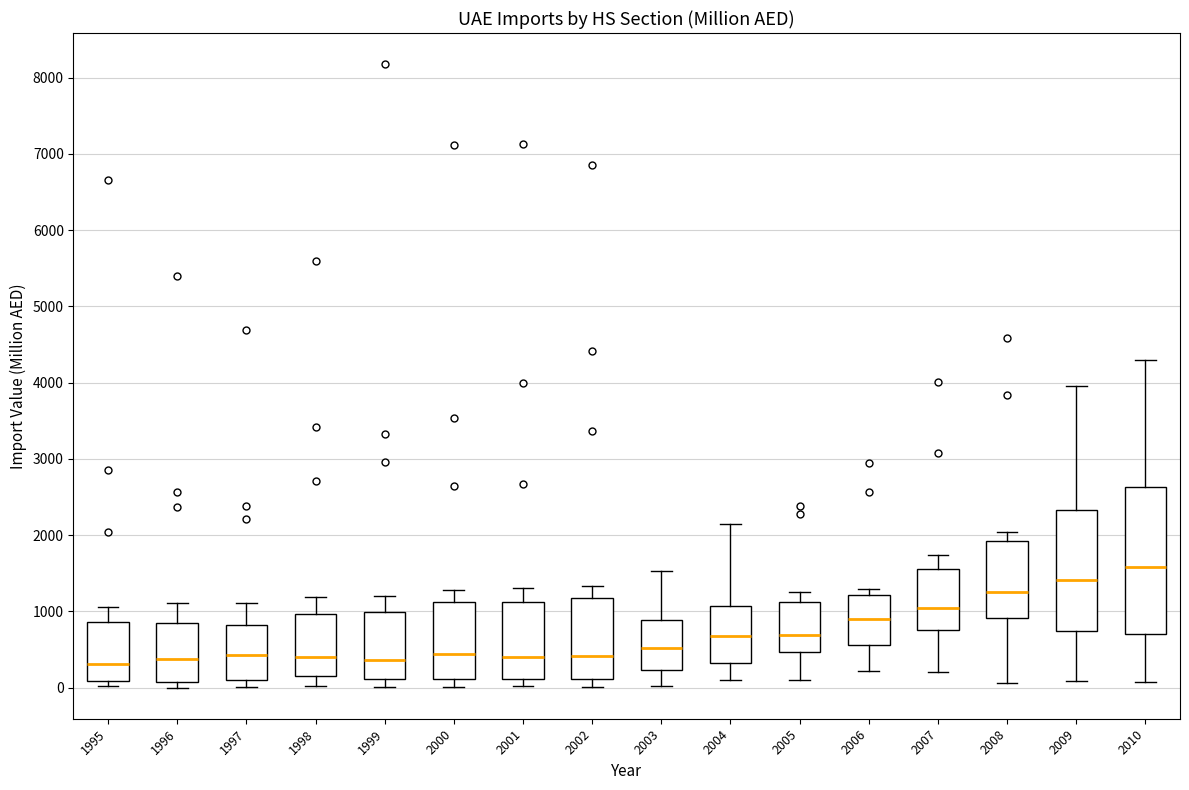

Comparing the boxes themselves (not the whiskers), which one is the tallest?

2010